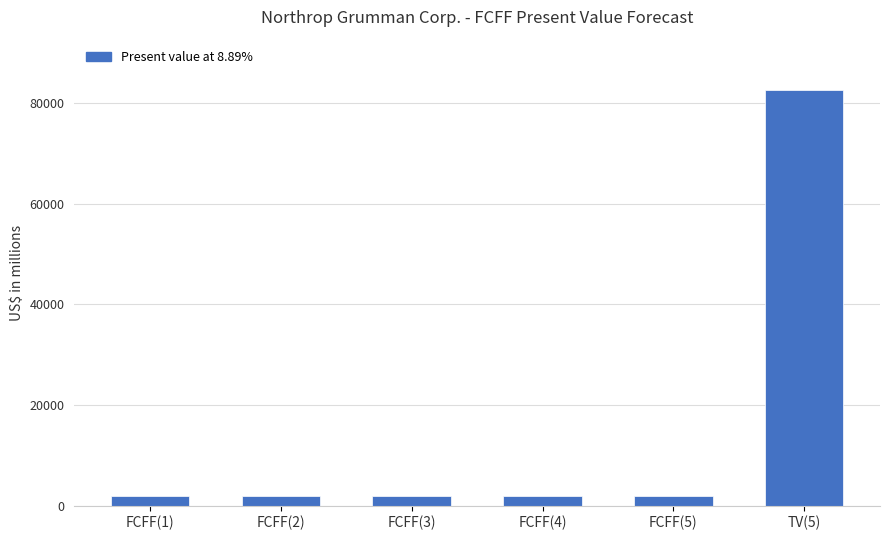

Count the number of data series in this chart.

1